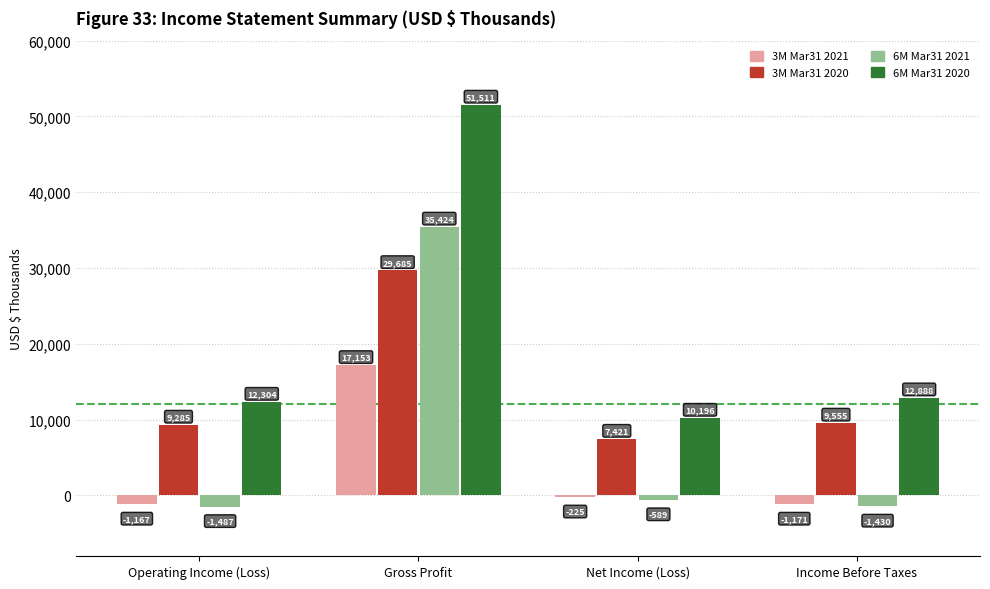

True or false: 3M Mar31 2020 has a value of 5125 at Operating Income (Loss).

False